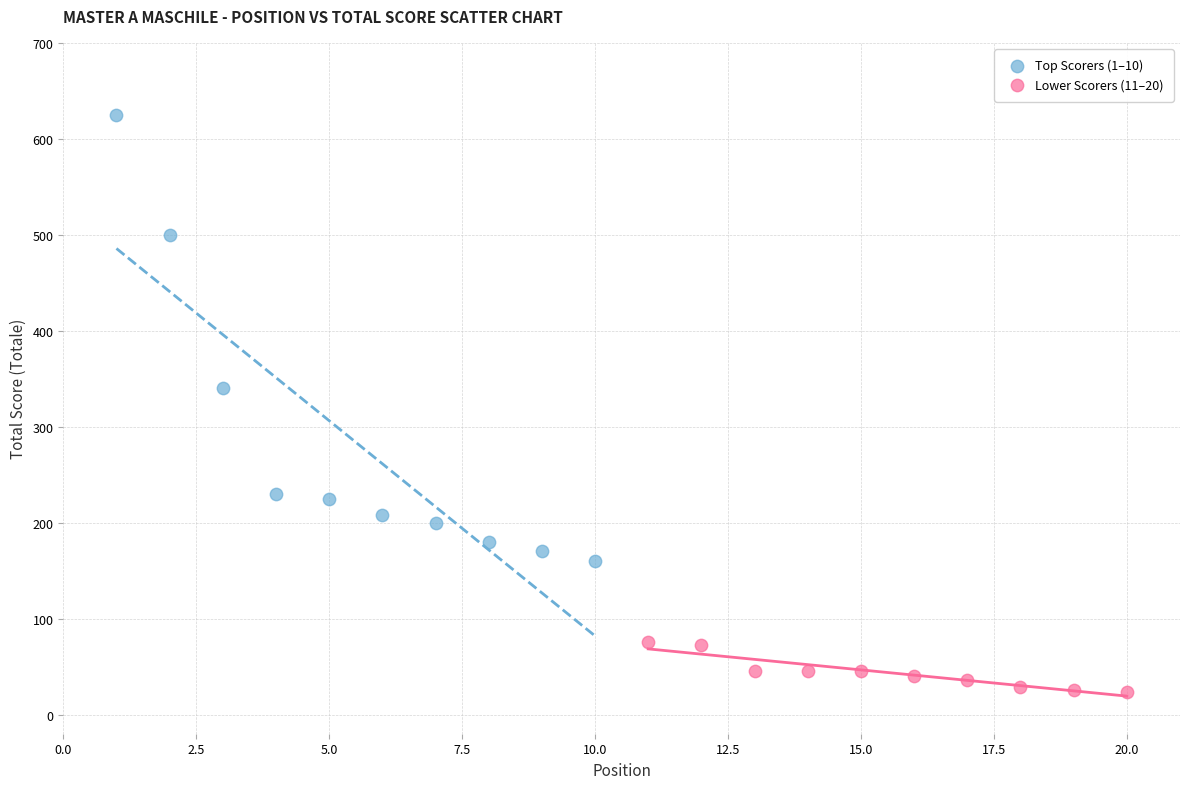

Which series reaches the minimum Y coordinate?

Lower Scorers (11–20)